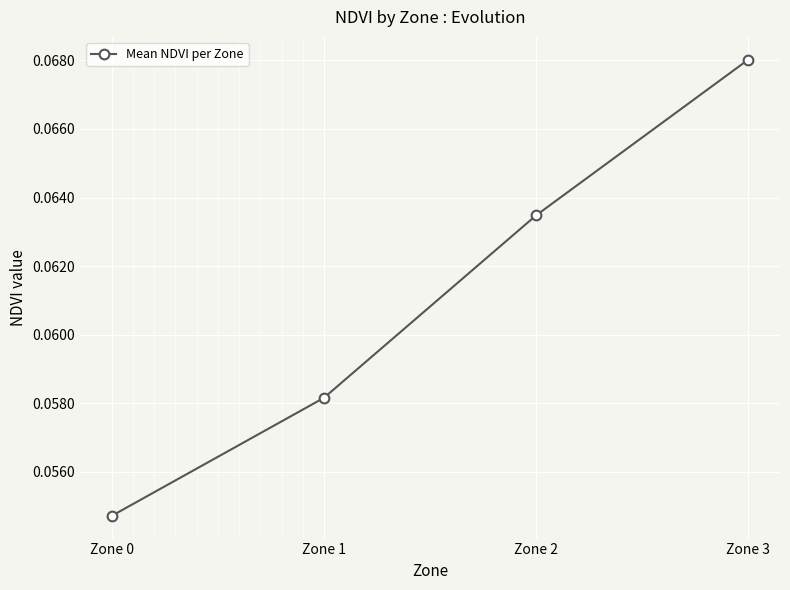

The chart shows a value of 0.0 at Zone 2. True or false?

False